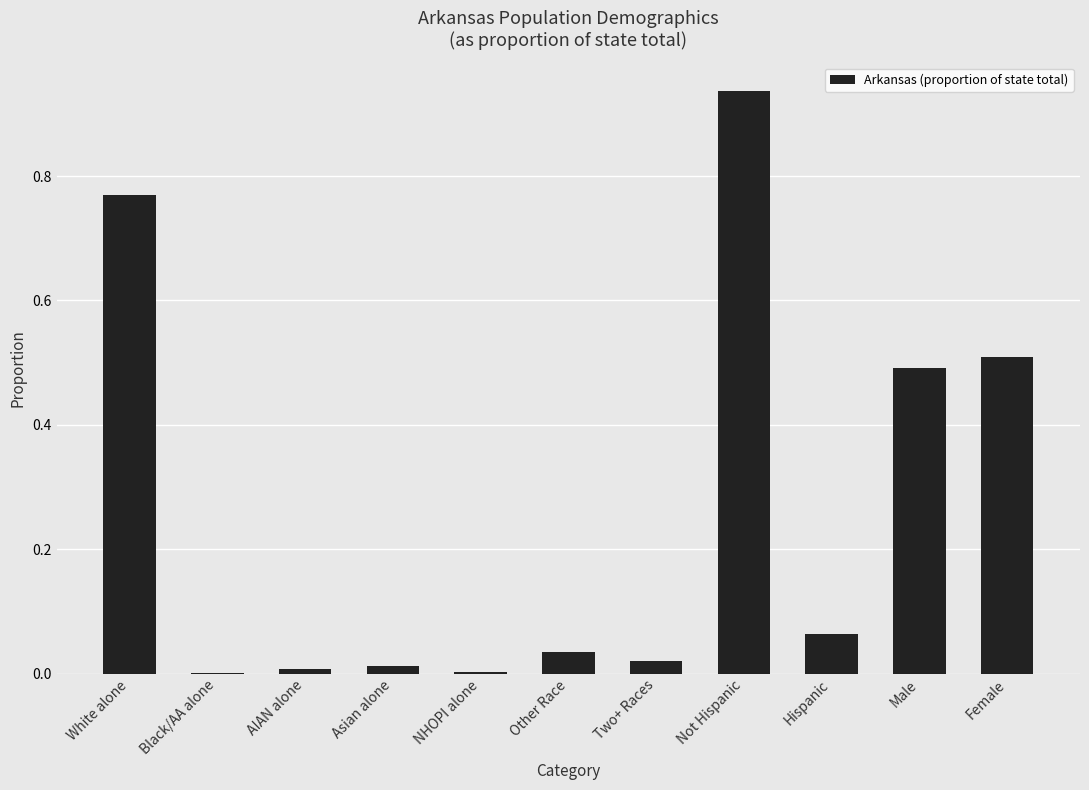

The chart shows a value of 0.0 at Other Race. True or false?

True